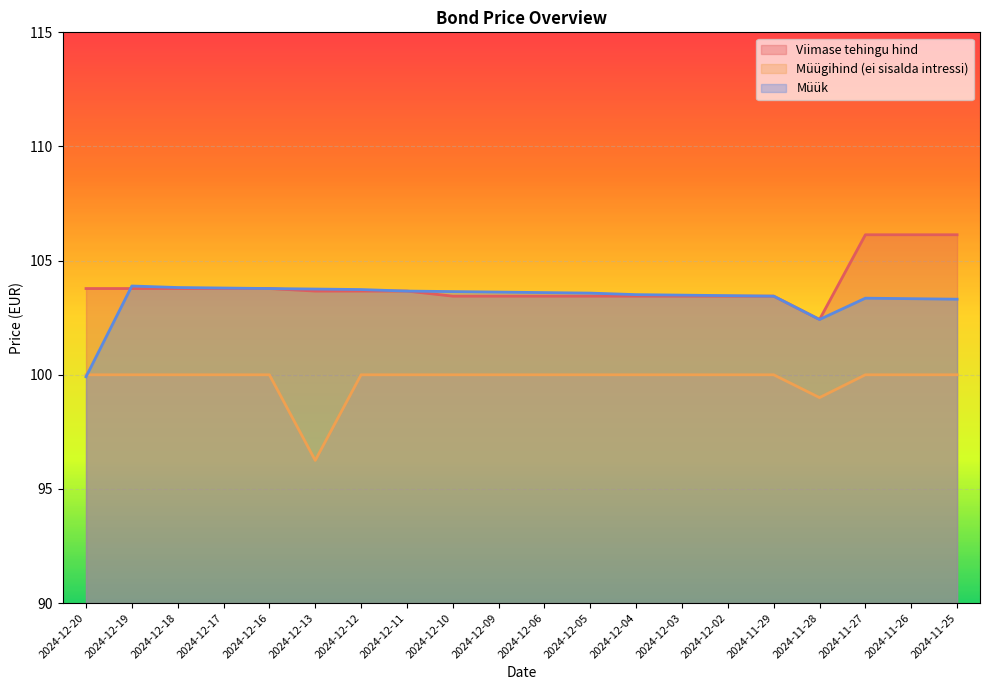

What is the sum of the Müügihind (ei sisalda intressi) values at 2024-12-17 and 2024-12-02?

200.0